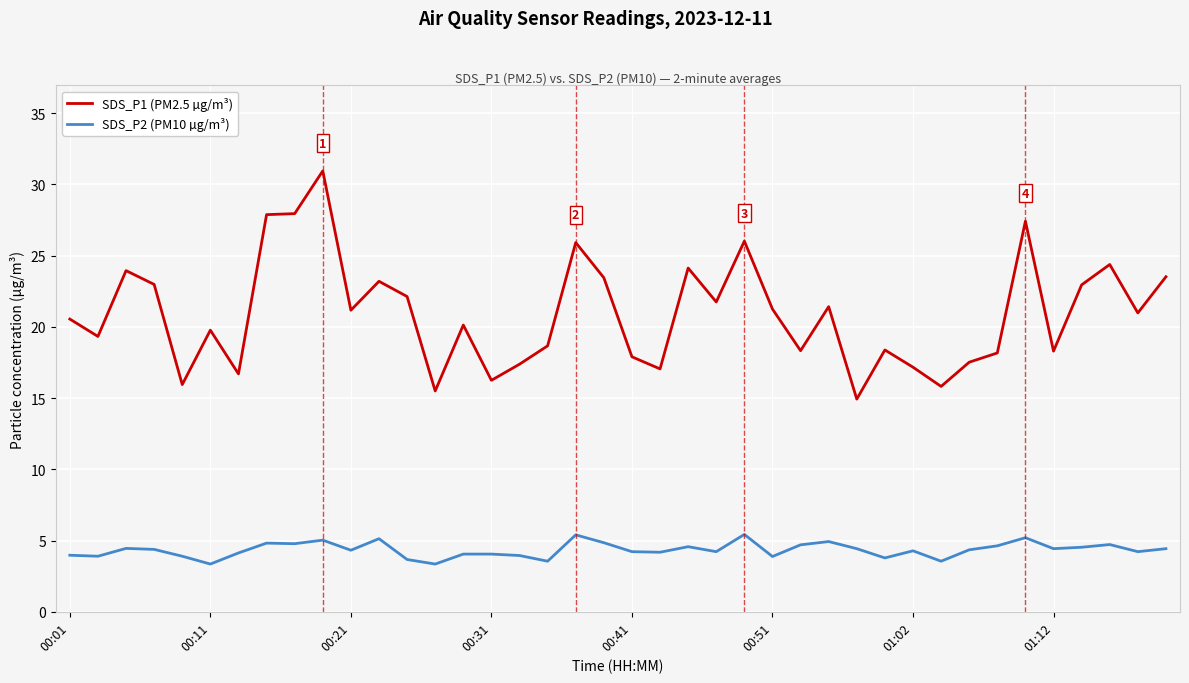

True or false: SDS_P2 (PM10 µg/m³) and SDS_P1 (PM2.5 µg/m³) cross at least once.

False